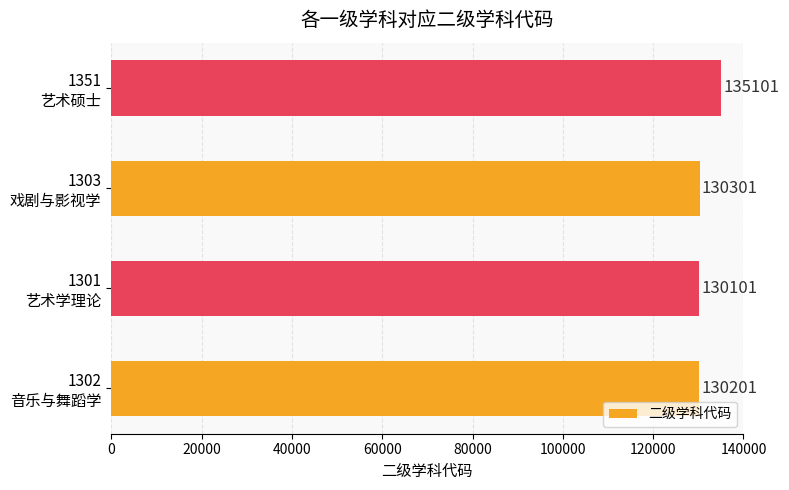

Does the chart contain stacked bars?

No